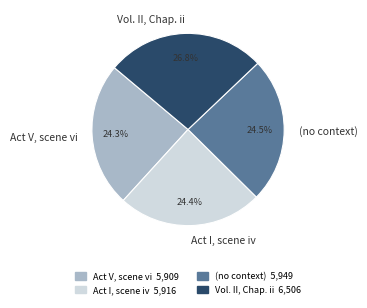

Is there a majority slice in this chart?

No